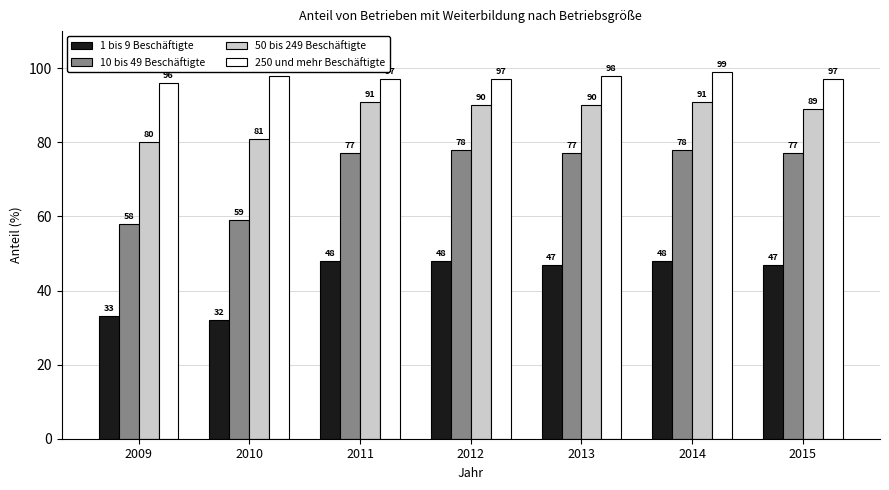

At 2014, list the series in order from smallest to largest.

1 bis 9 Beschäftigte, 10 bis 49 Beschäftigte, 50 bis 249 Beschäftigte, 250 und mehr Beschäftigte